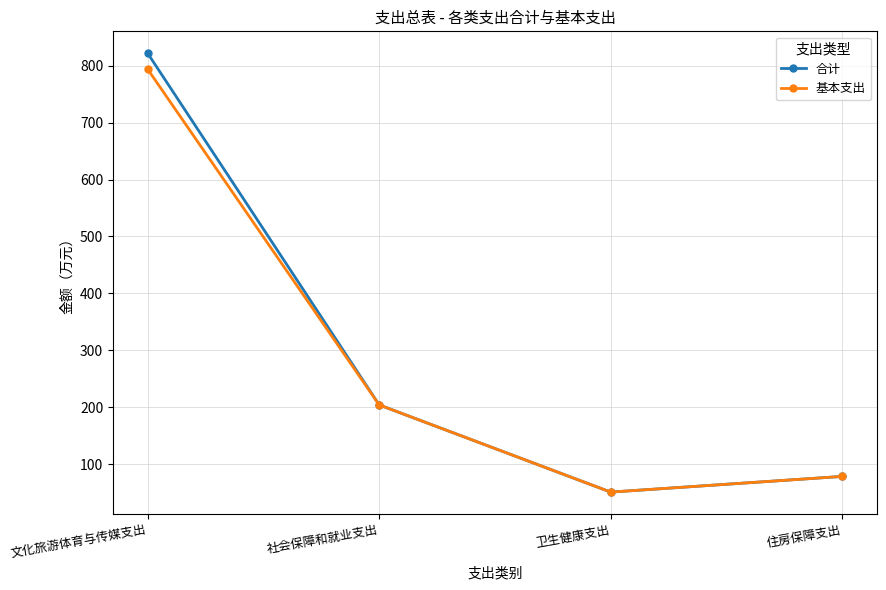

What is the label of the 4th point from the left?

住房保障支出